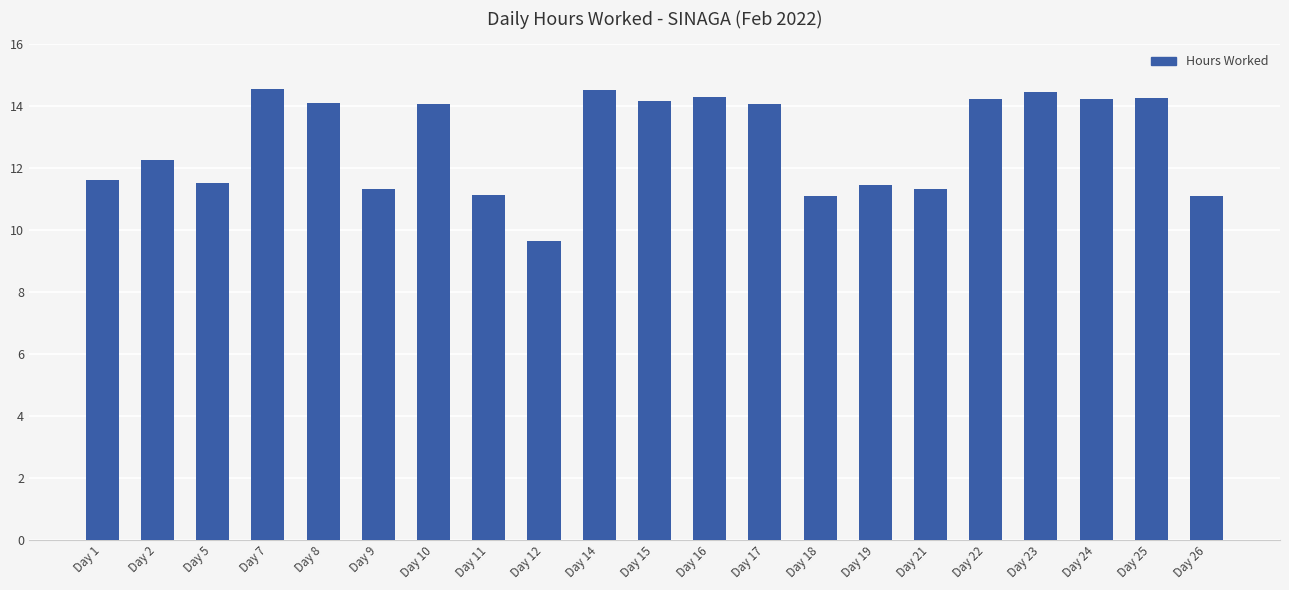

Is it true that the value at Day 5 is 11.5?

True